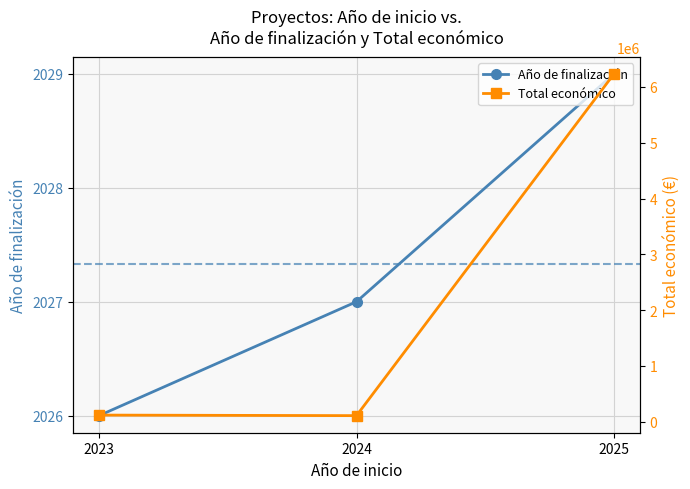

Rank the categories by Total económico value from lowest to highest.

2024, 2023, 2025